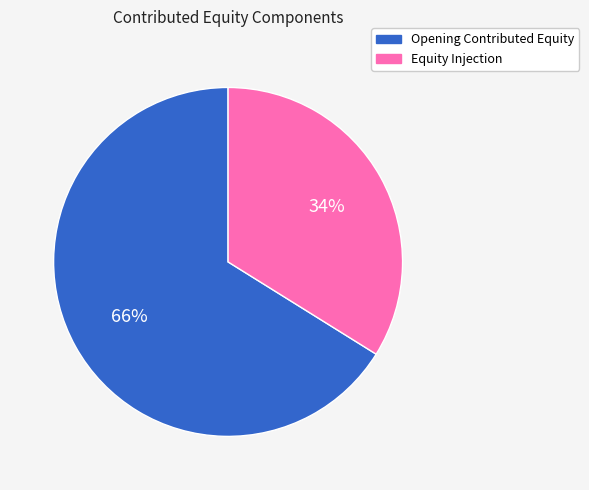

Which has a higher value, Opening Contributed Equity or Equity Injection?

Opening Contributed Equity